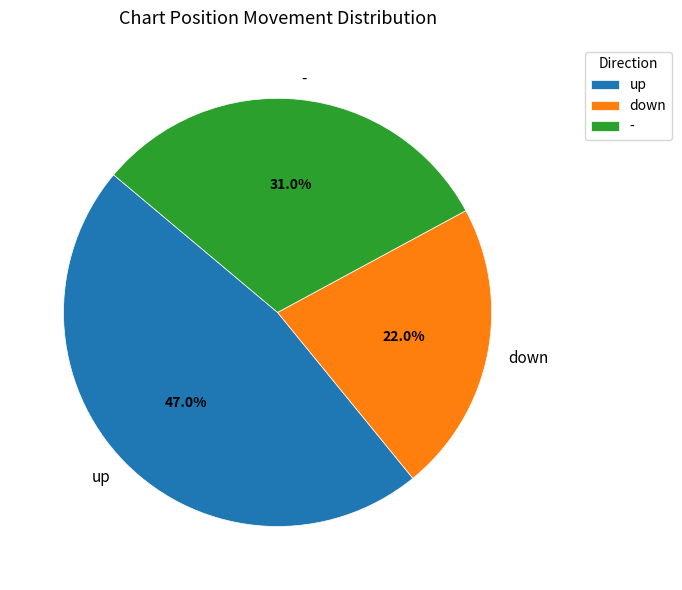

Which slice is the smallest?

down